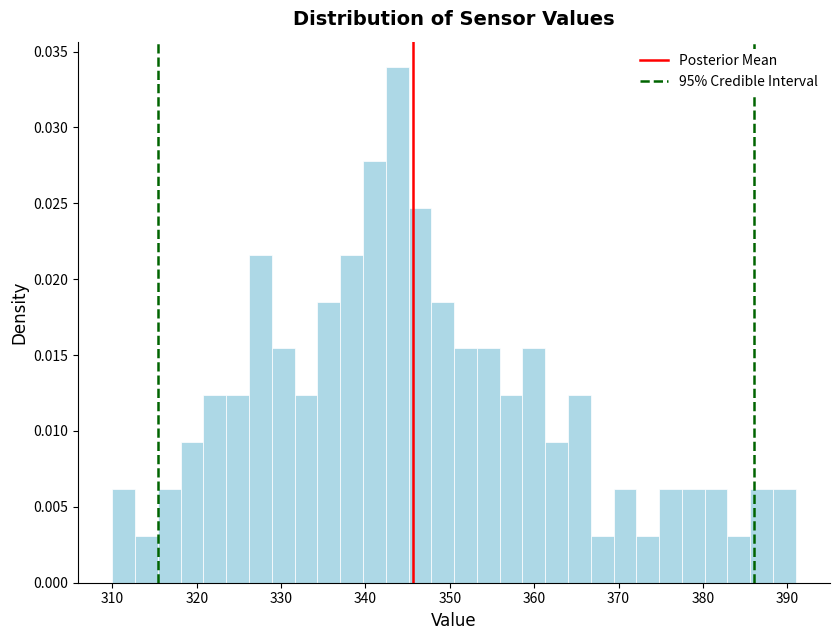

Around what value on the x-axis is the tallest bar? Give the approximate position of its centre, as read against the axis.

344